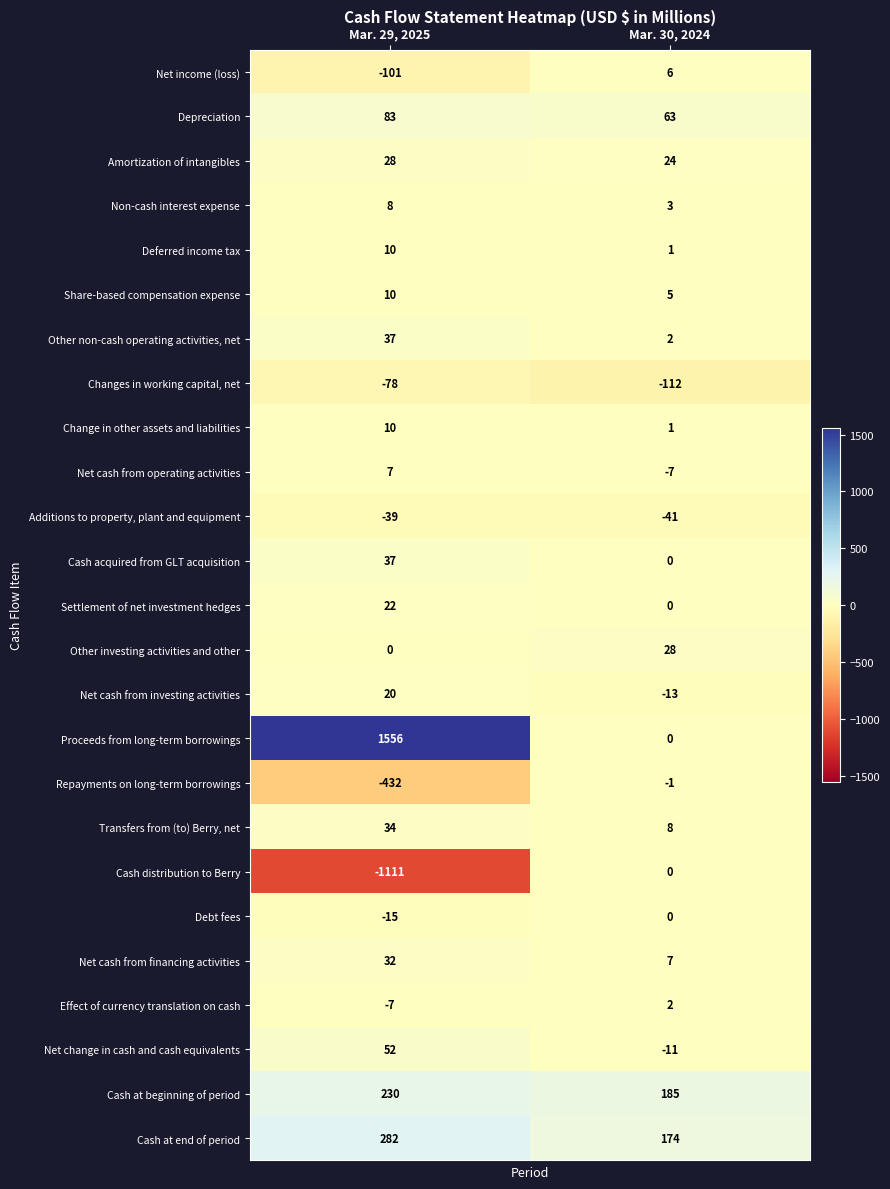

Is it true that Net income (loss) equals 11 at Mar. 30, 2024?

False